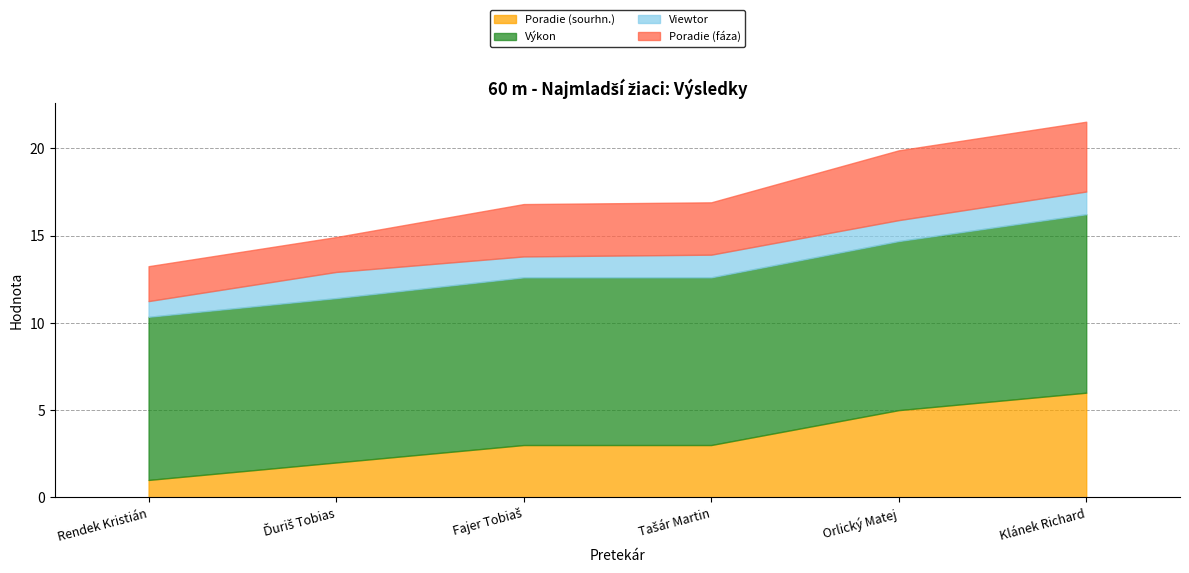

Reading right to left, what are all the values shown in this chart?

Poradie (sourhn.): 6.0	5.0	3.0	3.0	2.0	1.0
Výkon: 10.2	9.7	9.6	9.6	9.4	9.3
Viewtor: 1.3	1.2	1.3	1.2	1.5	0.9
Poradie (fáza): 4.0	4.0	3.0	3.0	2.0	2.0